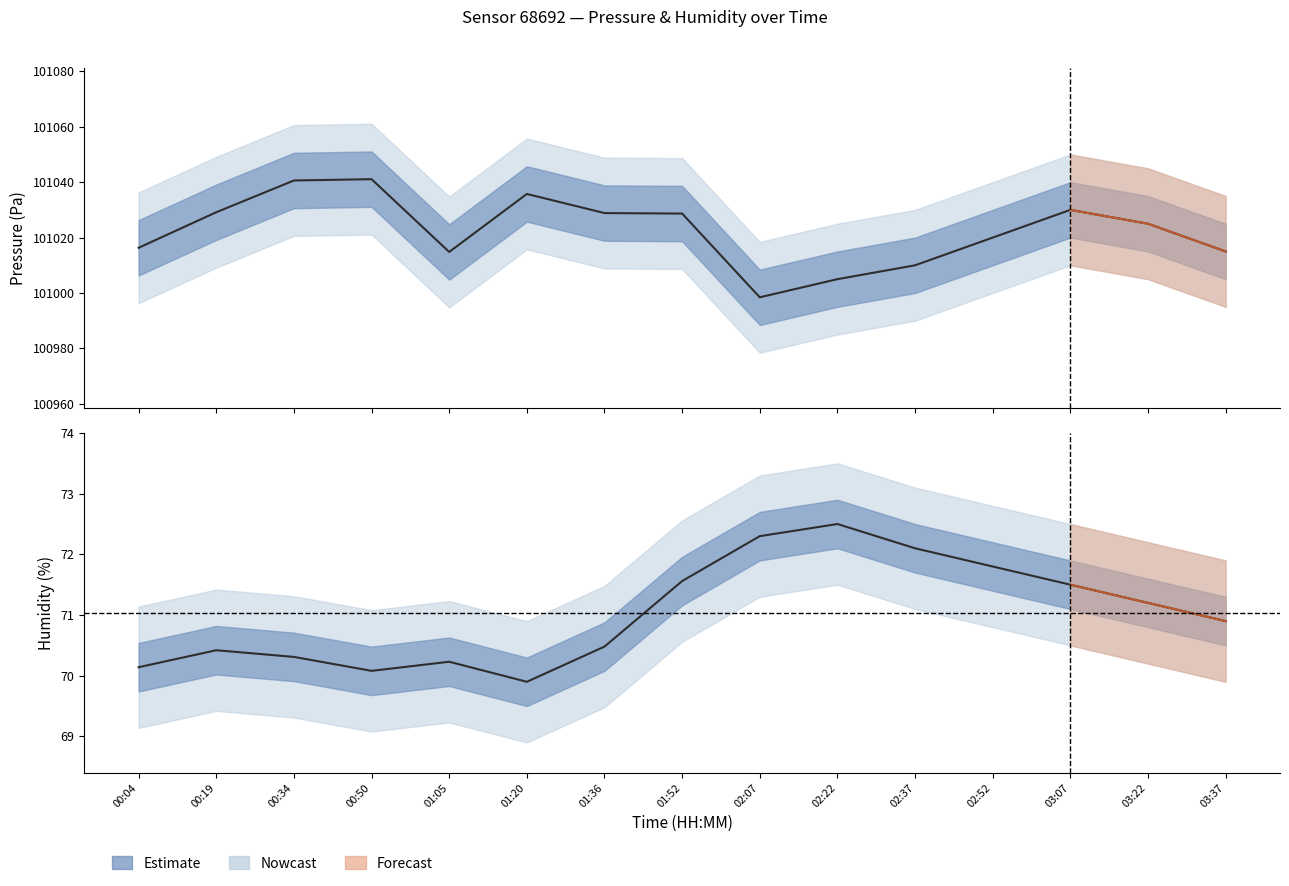

How many data points in pressure_upper are above 101045?

7